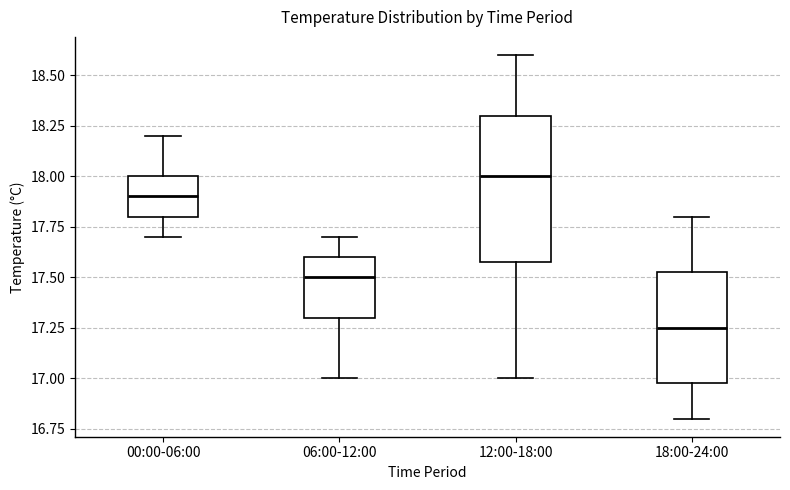

Reading left to right, read every box against the y-axis: the position of its median line, the range the box covers, and the ends of its whiskers. The values are not printed on the chart, so give them approximately, as read against the axis.

00:00-06:00: median 17.90, box 17.80 to 18.00, whiskers 17.70 to 18.20
06:00-12:00: median 17.50, box 17.30 to 17.60, whiskers 17.00 to 17.70
12:00-18:00: median 18.00, box 17.60 to 18.30, whiskers 17.00 to 18.60
18:00-24:00: median 17.25, box 17.00 to 17.55, whiskers 16.80 to 17.80